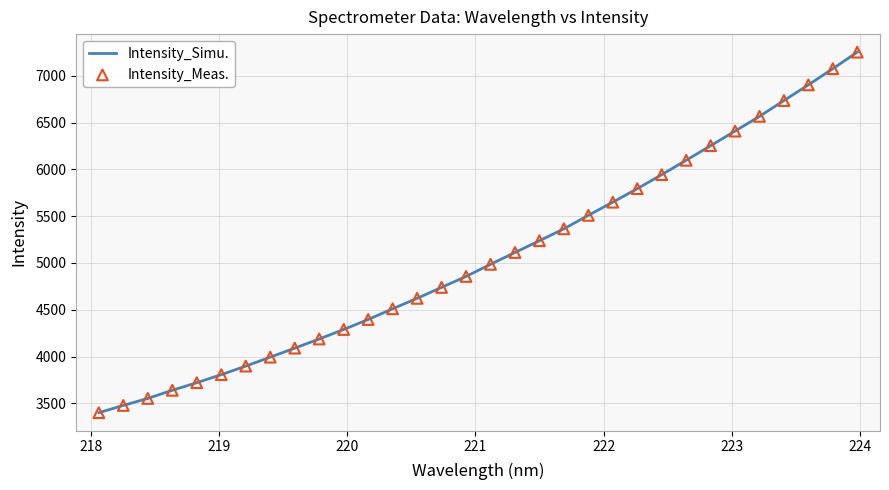

What is the difference between the maximum and minimum values?

3855.0